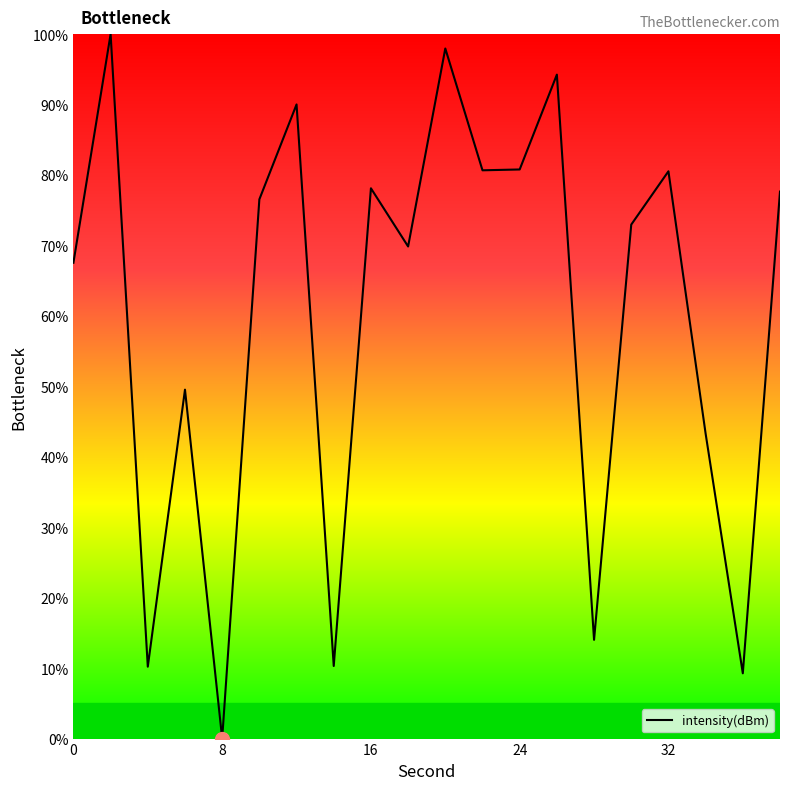

What is the difference between the maximum and minimum values?

100.0